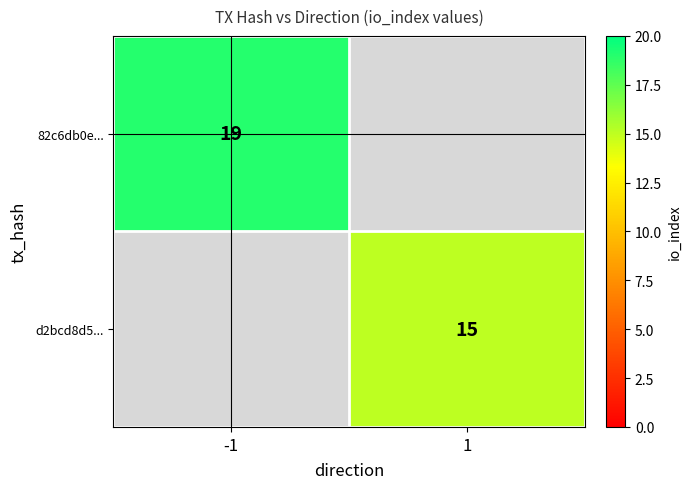

Which has a higher value, -1 or 1?

-1